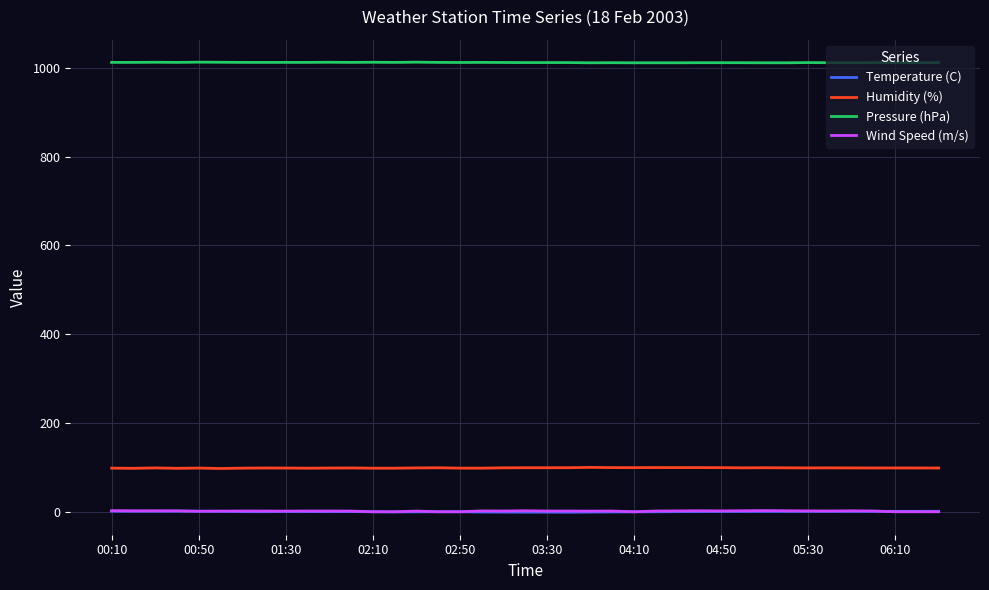

What is the lowest value of the Humidity (%) series?

97.5